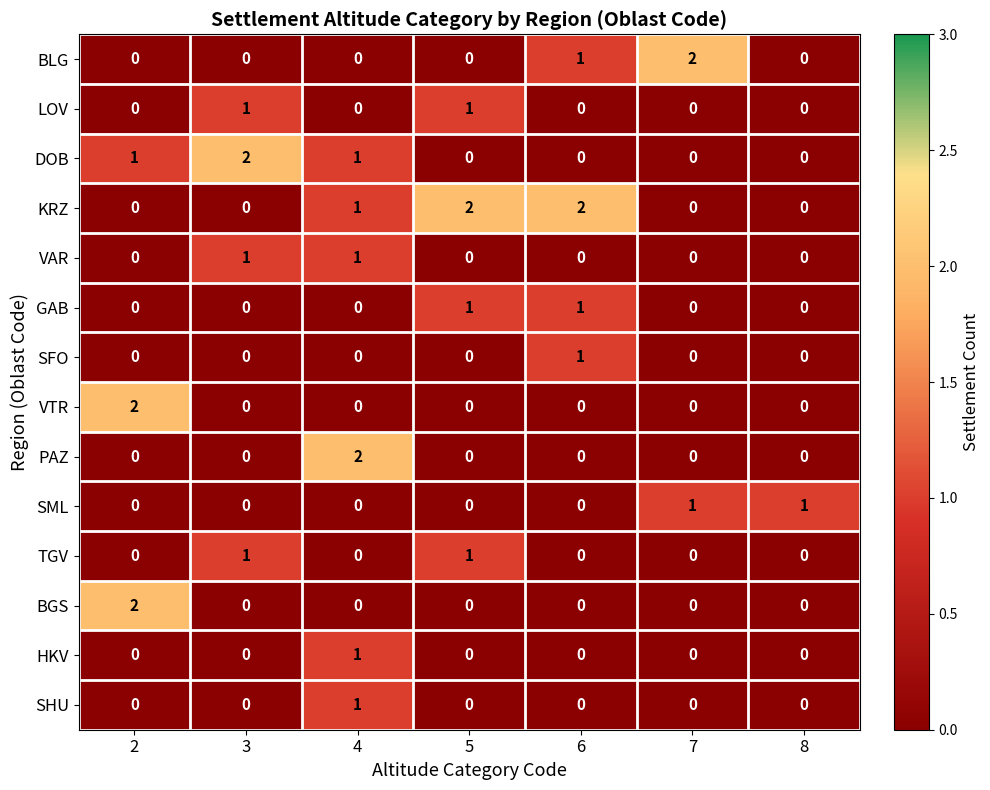

The VTR series shows 0 at 3. True or false?

True